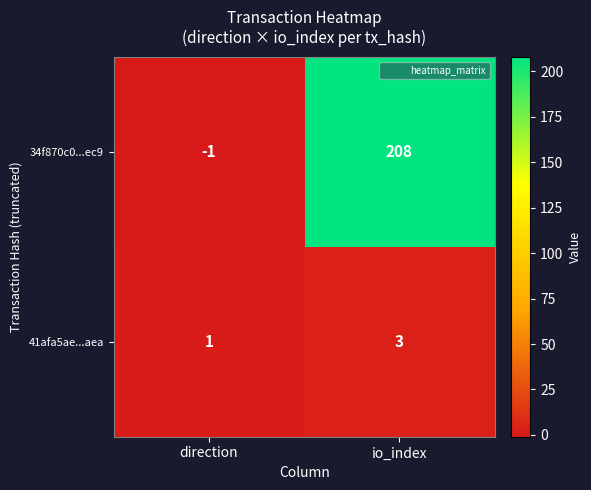

Between direction and io_index, which series saw the biggest shift?

34f870c0...ec9